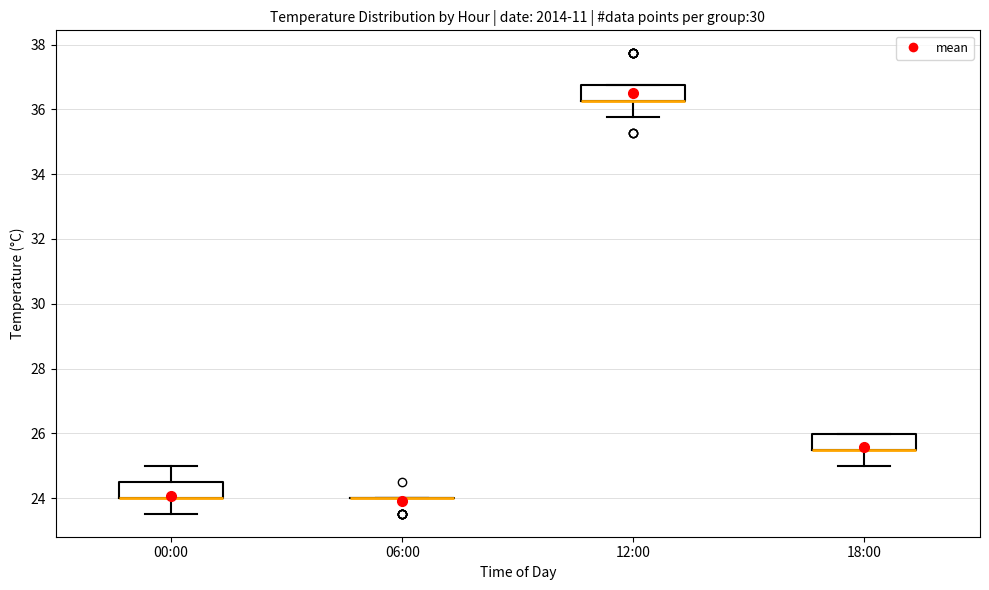

Reading left to right, transcribe this box plot: for each box, give where its median line is, the range the box spans, and where its two whiskers end, as read against the y-axis. The values are not printed on the chart, so give them approximately, as read against the axis.

00:00: median 24.0 (drawn on the box's lower edge), box 24.0 to 24.6, whiskers 23.6 to 25.0
06:00: box collapsed to a line at 24.0, whiskers 24.0 to 24.0
12:00: median 36.2 (drawn on the box's lower edge), box 36.2 to 36.8, whiskers 35.8 to 36.8
18:00: median 25.4 (drawn on the box's lower edge), box 25.4 to 26.0, whiskers 25.0 to 26.0